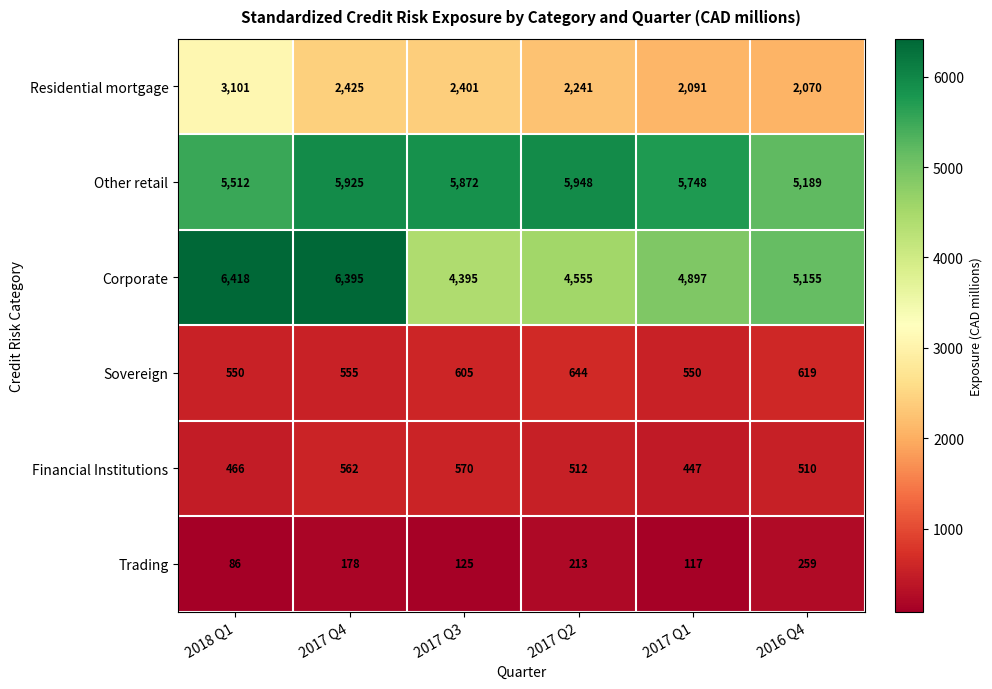

What is the difference between the highest and lowest values at 2018 Q1?

6332